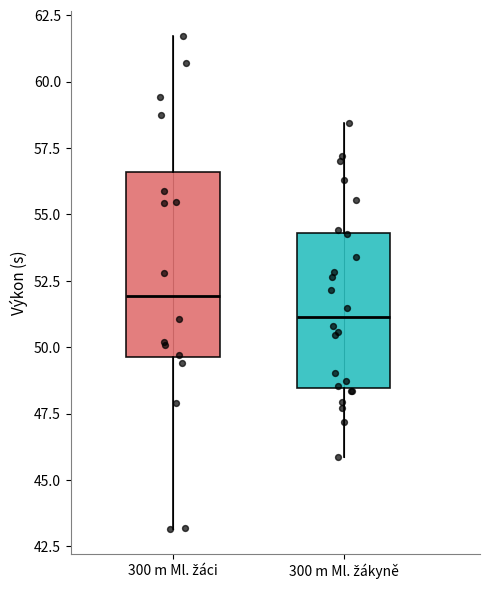

Where does the upper whisker of the box for 300 m Ml. žáci end on the y-axis? The values are not printed on the chart, so give them approximately, as read against the axis.

61.5